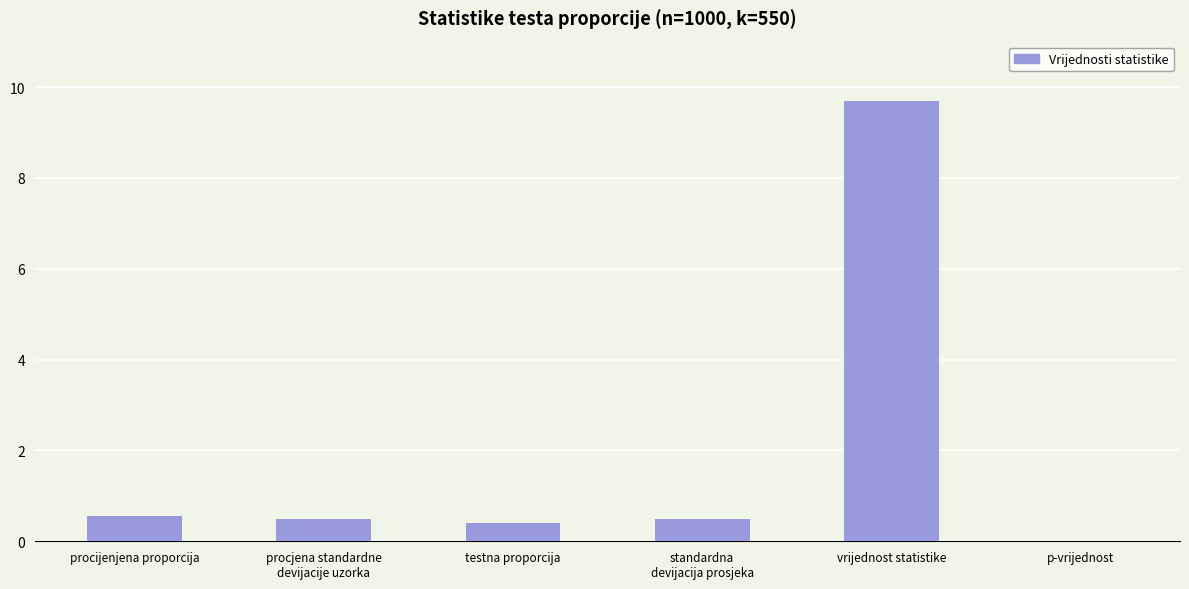

Reading left to right, transcribe all the data shown in this chart.

0.6	0.5	0.4	0.5	9.7	0.0